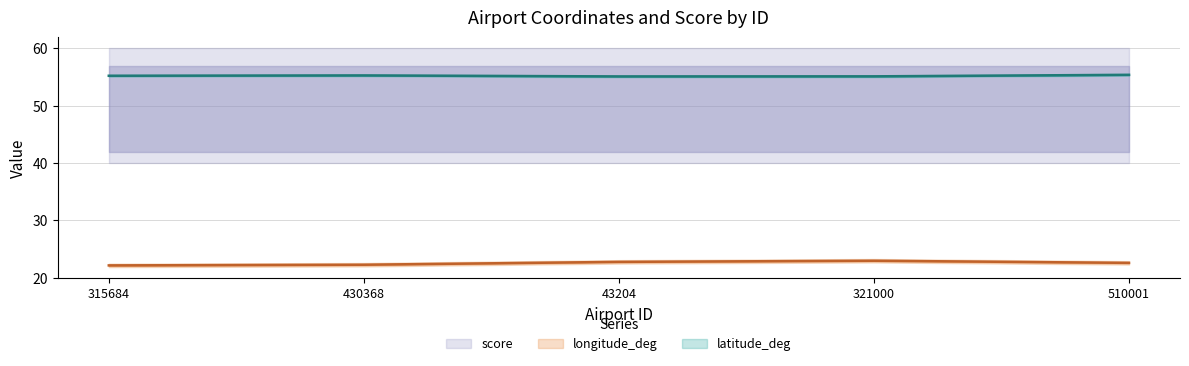

True or false: latitude_deg and longitude_deg intersect in this chart.

False